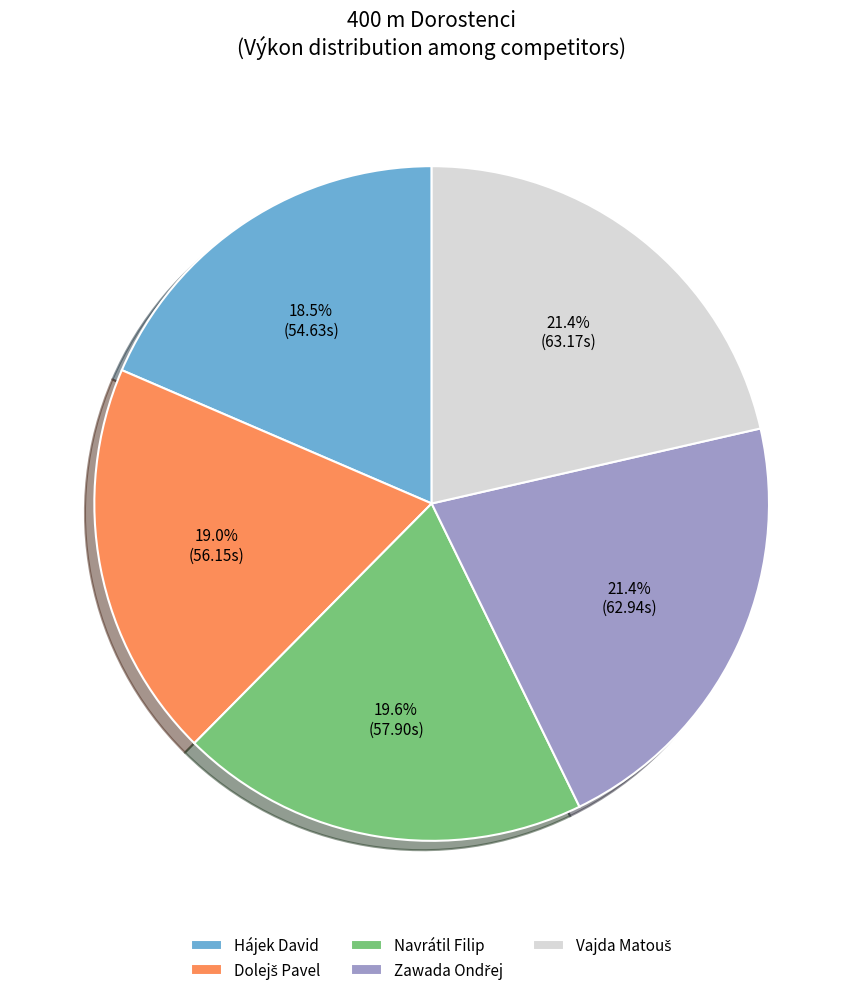

Which category has the smallest portion of the pie?

Hájek David